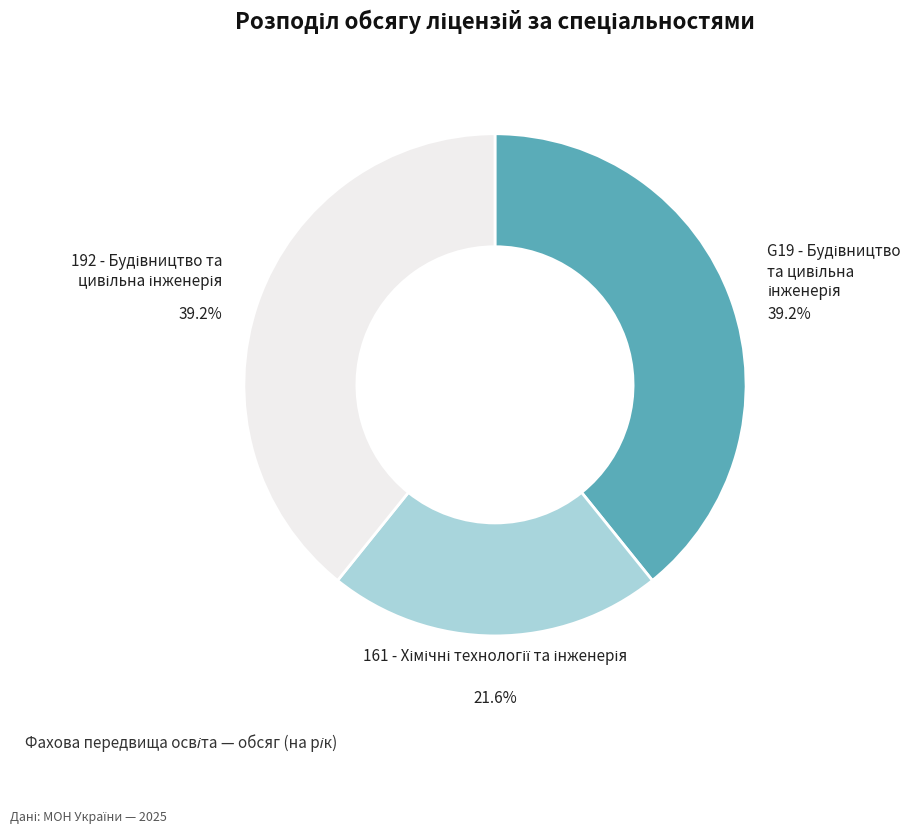

Count the number of slices in the pie.

3